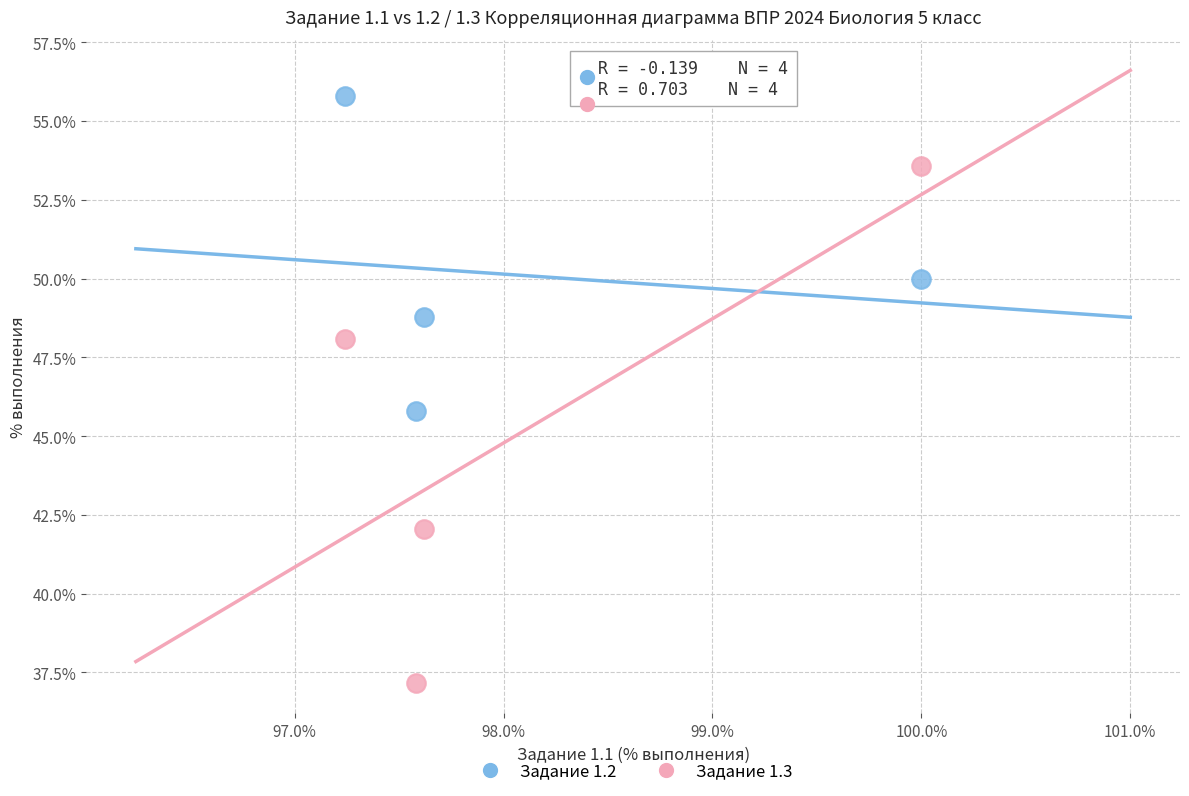

Which series contains the lowest Y value?

Задание 1.3